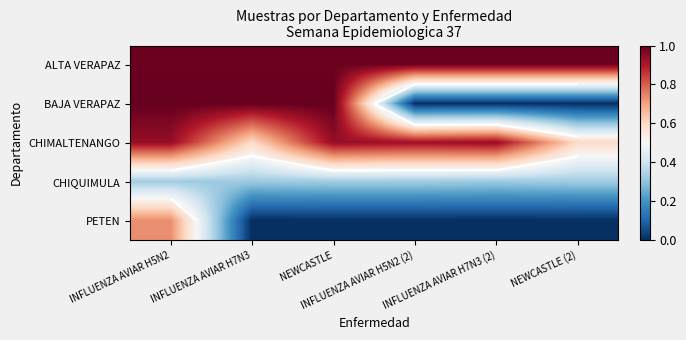

True or false: CHIMALTENANGO has a value of 1.6 at NEWCASTLE.

False